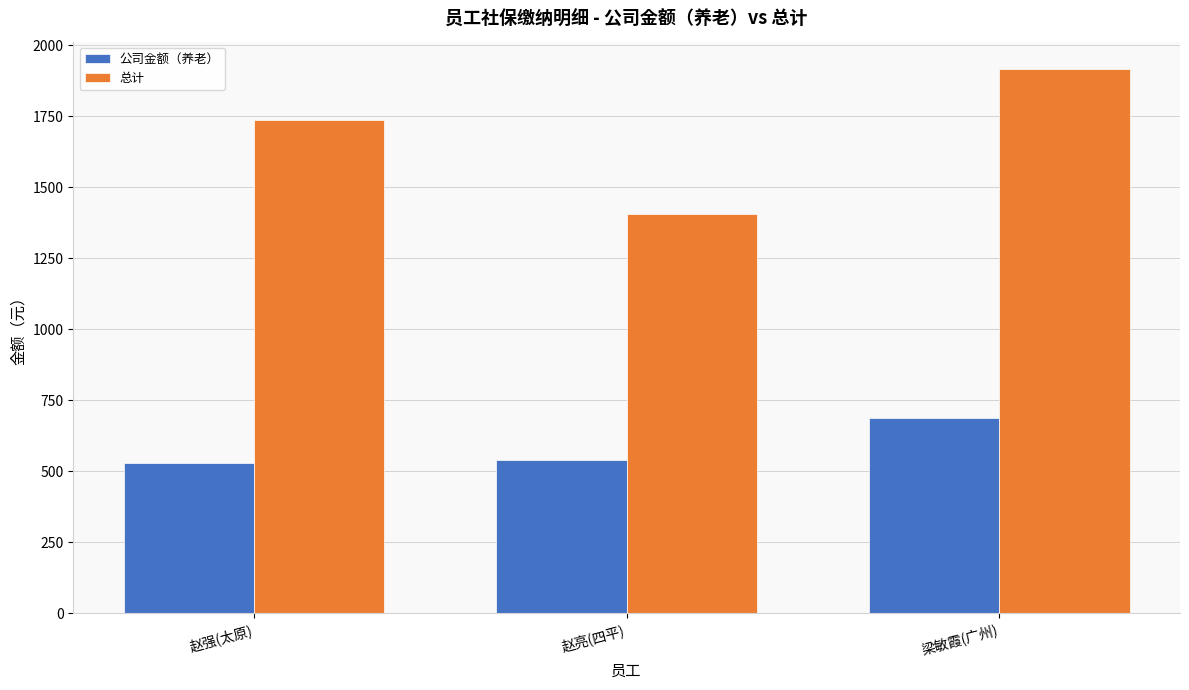

What is the spread (max minus min) of values at 赵强(太原)?

1209.2